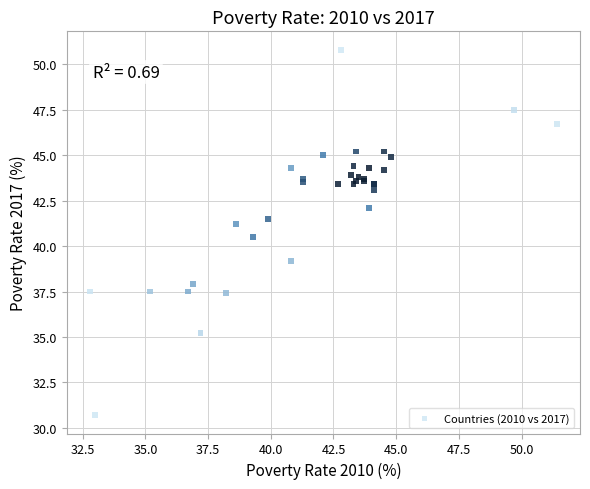

What Y value in the scatter plot is closest to 40?

40.5